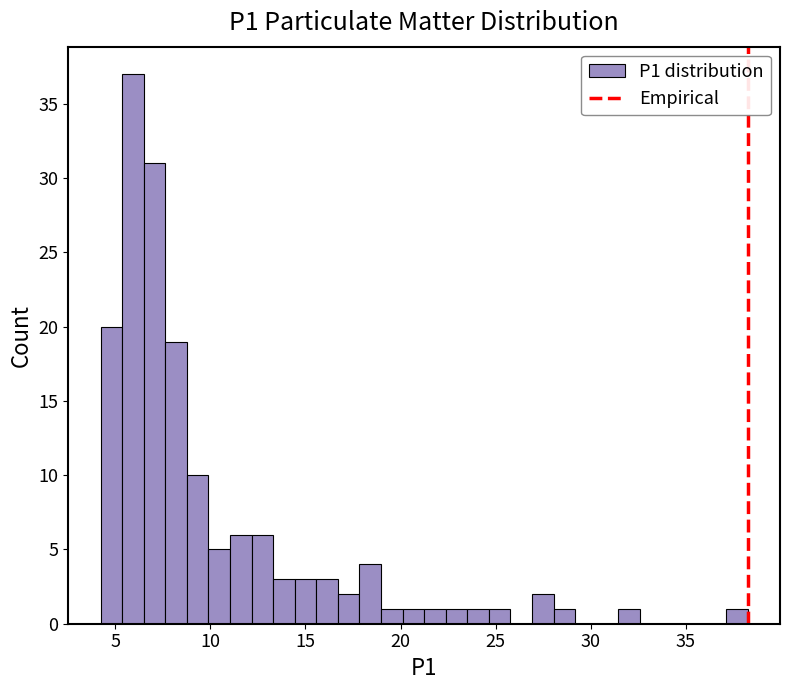

Read against the x-axis, roughly where is the centre of the tallest bar?

6.0